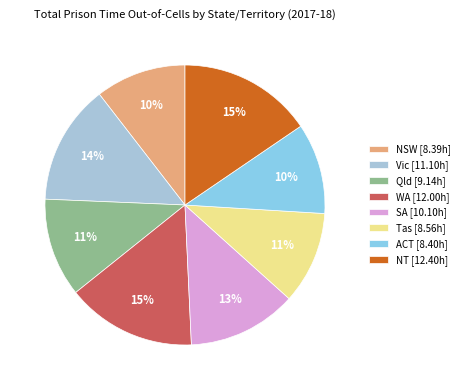

The NSW slice represents 10% of the pie. True or false?

True